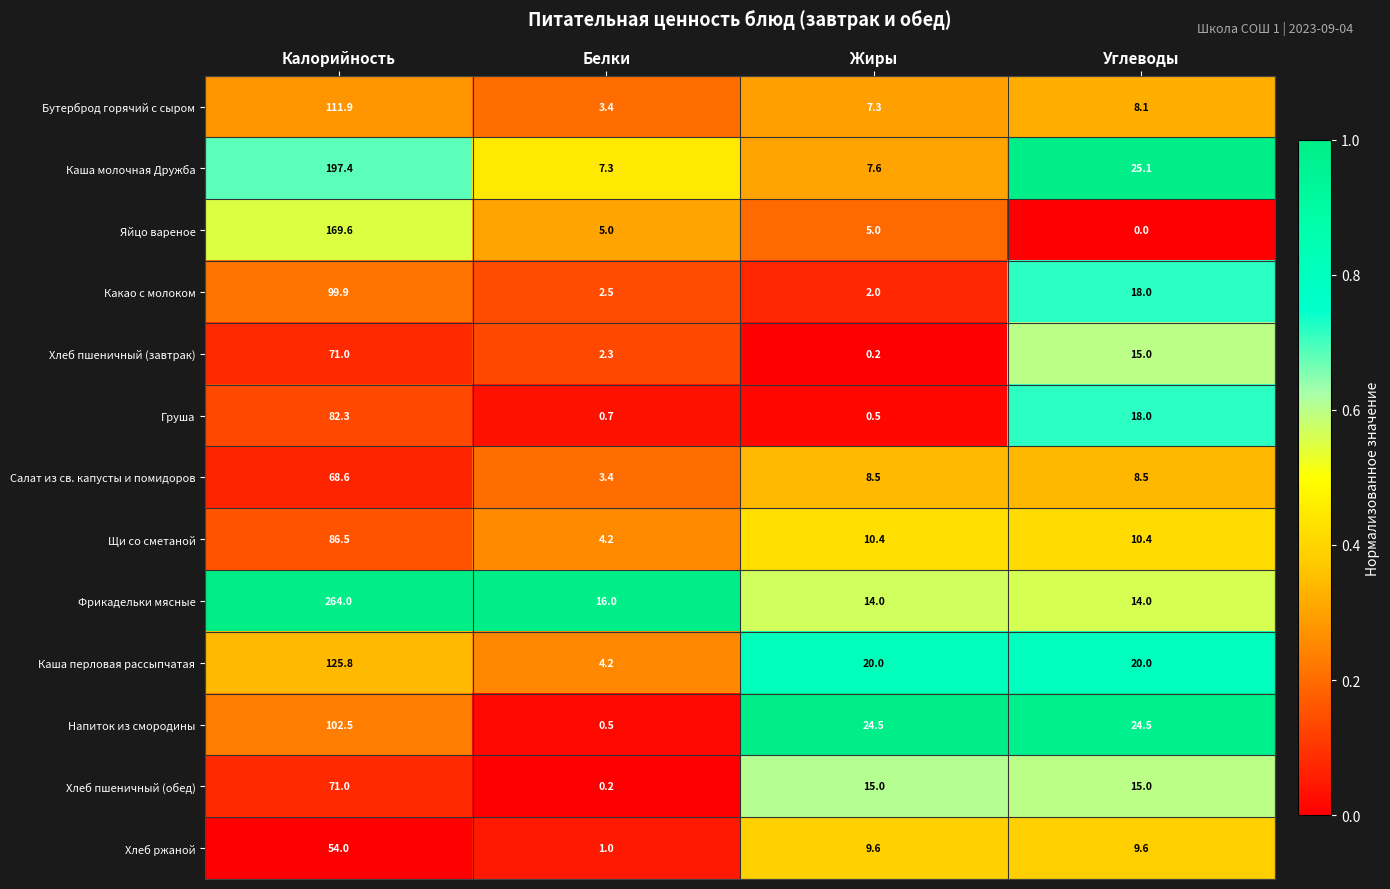

At which category does the chart reach its minimum across all series?

Углеводы